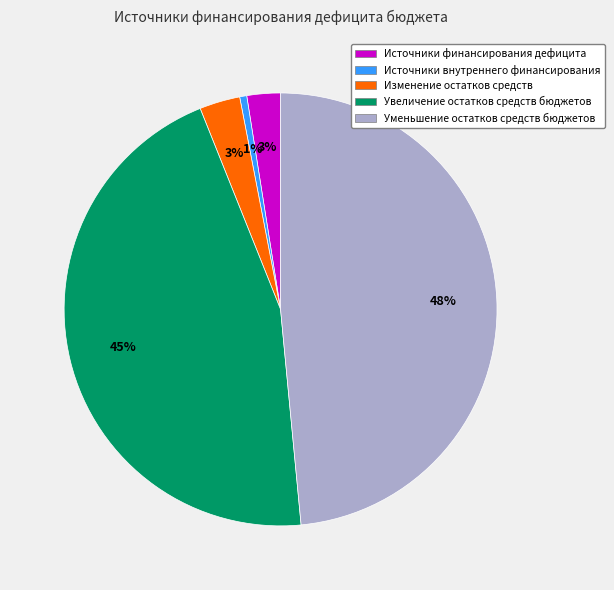

What is the smallest slice in the pie chart?

Источники внутреннего финансирования